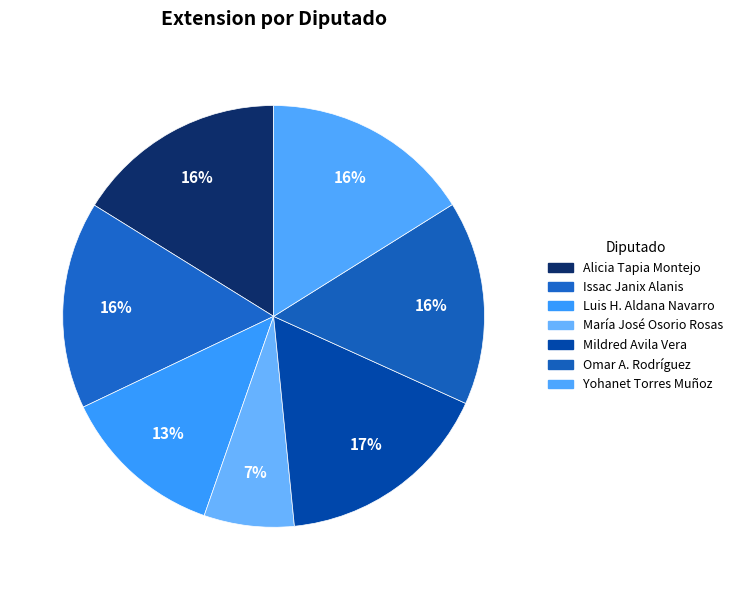

How many slices are in this pie chart?

7